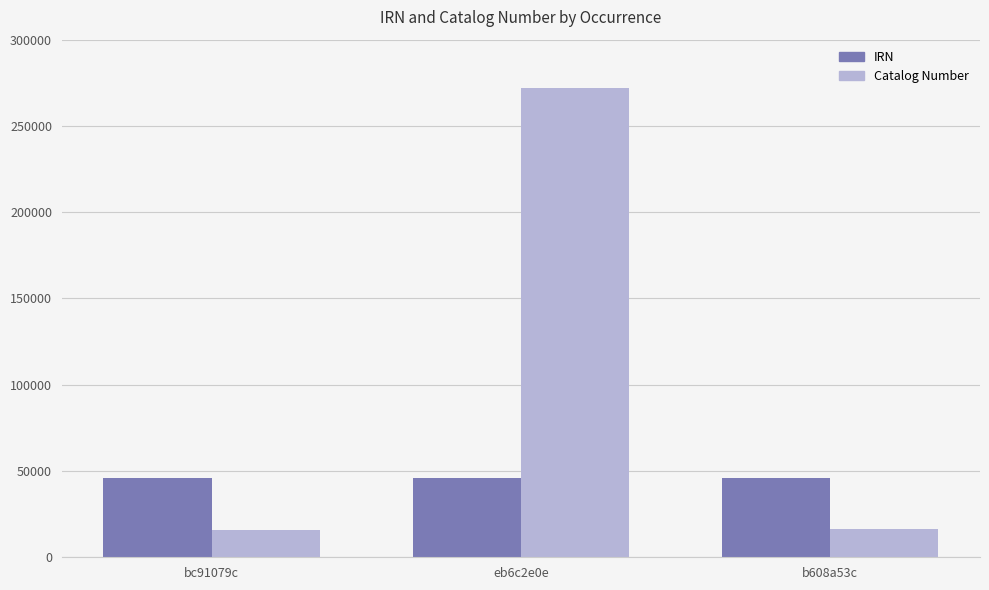

Which series has the widest spread of values?

Catalog Number